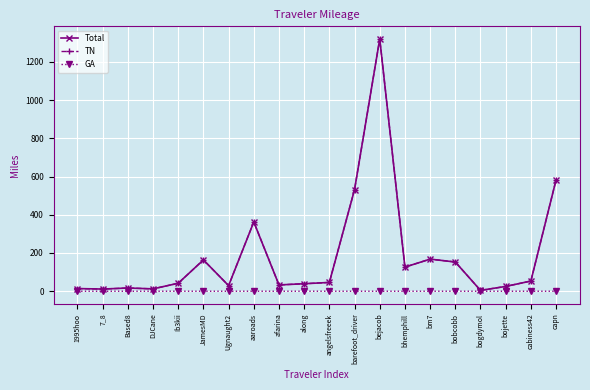

At how many categories does at least one series exceed 958?

1